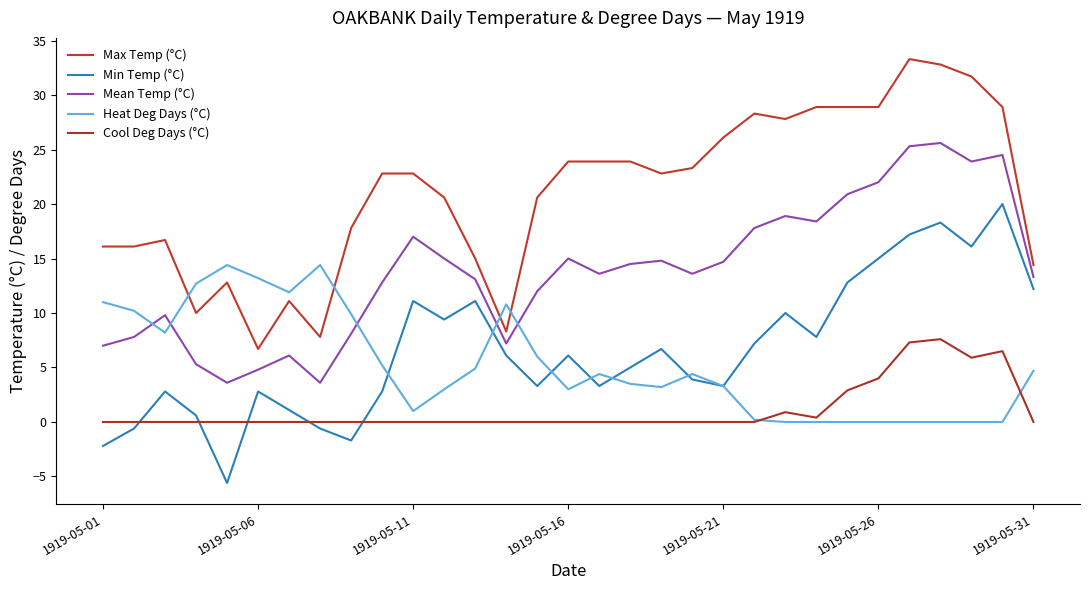

What is the average value of the Max Temp (°C) series?

21.1